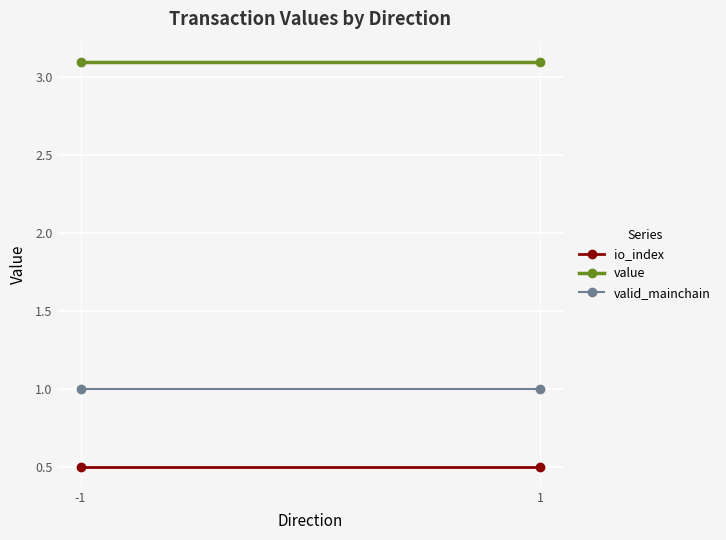

The value of valid_mainchain at -1 is 1.0. True or false?

True